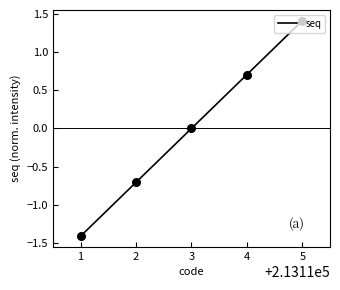

What is the change in value from 1 to 3?

+1.4